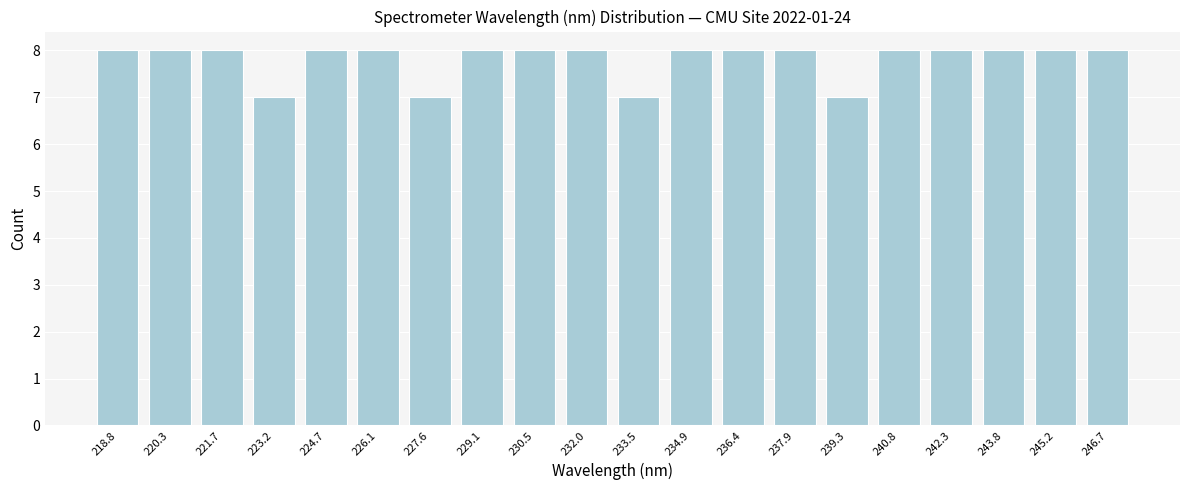

Reading right to left, what are all the values shown in this chart?

246.7=8	245.2=8	243.8=8	242.3=8	240.8=8	239.3=7	237.9=8	236.4=8	234.9=8	233.5=7	232.0=8	230.5=8	229.1=8	227.6=7	226.1=8	224.7=8	223.2=7	221.7=8	220.3=8	218.8=8